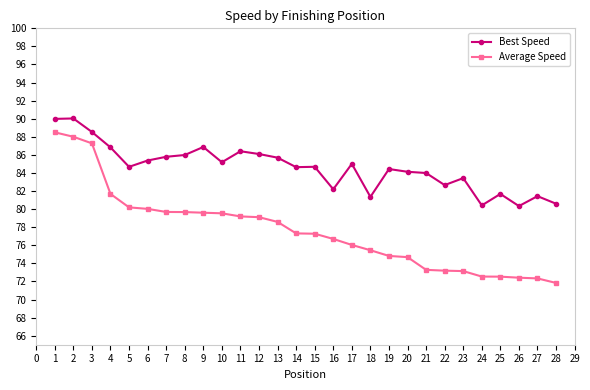

List the series in order of their overall mean, highest first.

Best Speed, Average Speed